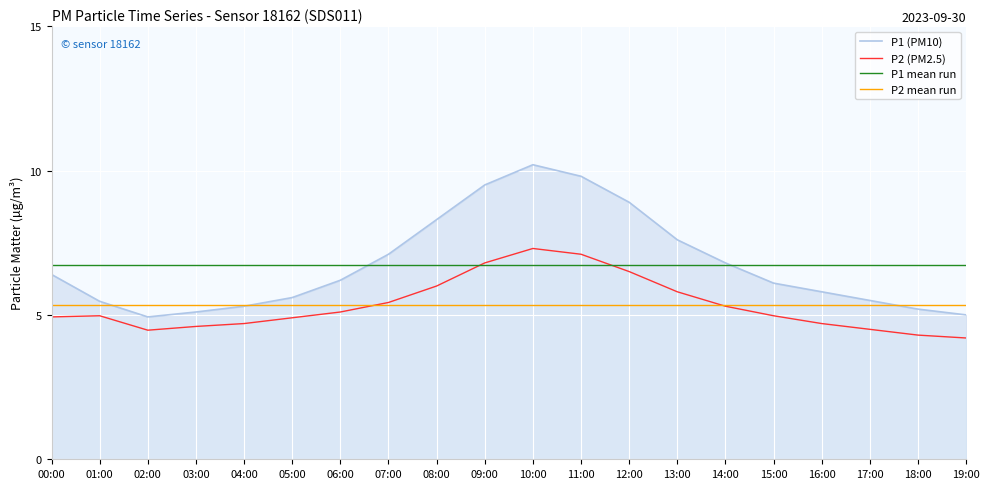

The value of P2 at 00:00 is 4.9. True or false?

True